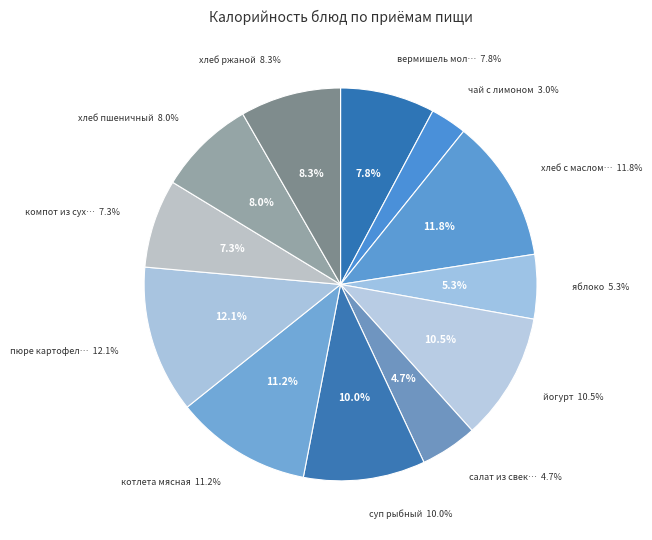

Do вермишель молочная and хлеб ржаной together represent more than half of the pie?

No